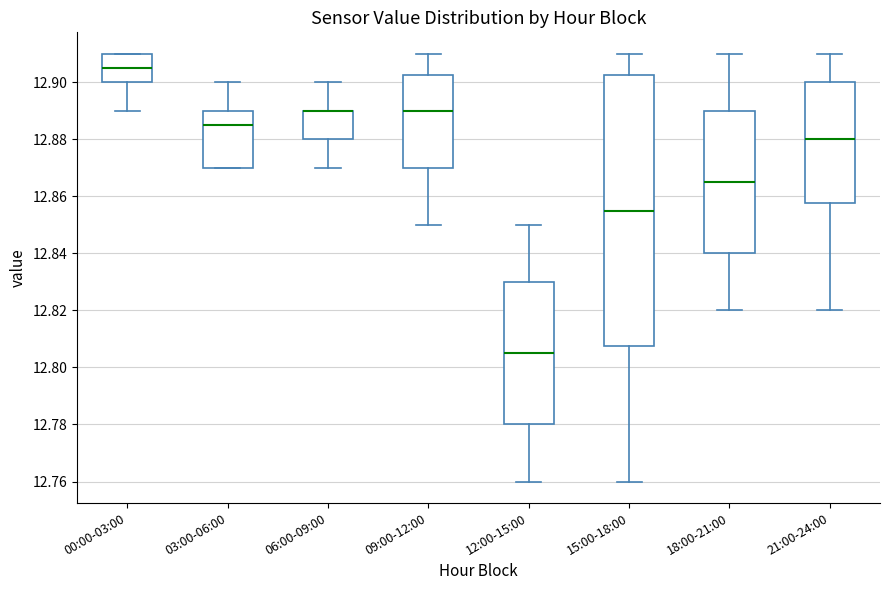

Reading left to right, transcribe this box plot: for each box, give where its median line is, the range the box spans, and where its two whiskers end, as read against the y-axis. The values are not printed on the chart, so give them approximately, as read against the axis.

00:00-03:00: median 12.906, box 12.900 to 12.910, whiskers 12.890 to 12.910
03:00-06:00: median 12.886, box 12.870 to 12.890, whiskers 12.870 to 12.900
06:00-09:00: median 12.890 (drawn on the box's upper edge), box 12.880 to 12.890, whiskers 12.870 to 12.900
09:00-12:00: median 12.890, box 12.870 to 12.902, whiskers 12.850 to 12.910
12:00-15:00: median 12.806, box 12.780 to 12.830, whiskers 12.760 to 12.850
15:00-18:00: median 12.856, box 12.808 to 12.902, whiskers 12.760 to 12.910
18:00-21:00: median 12.866, box 12.840 to 12.890, whiskers 12.820 to 12.910
21:00-24:00: median 12.880, box 12.858 to 12.900, whiskers 12.820 to 12.910